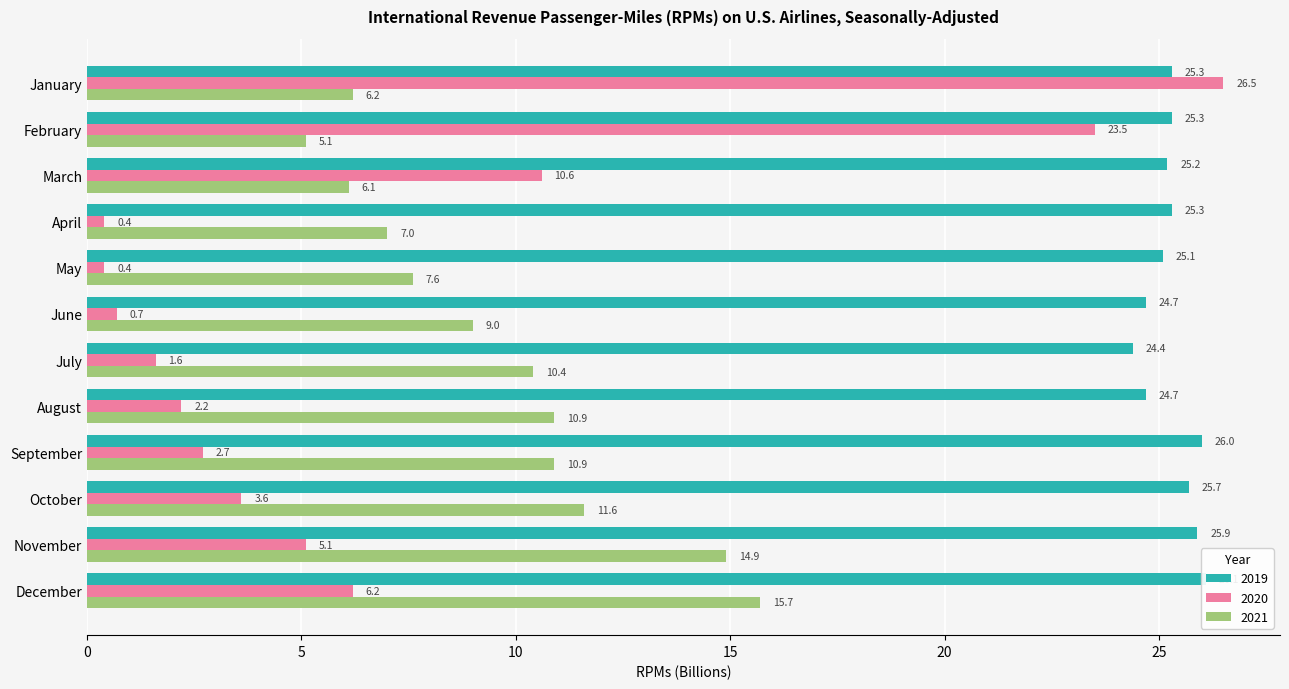

Which label corresponds to the smallest value in the chart?

April